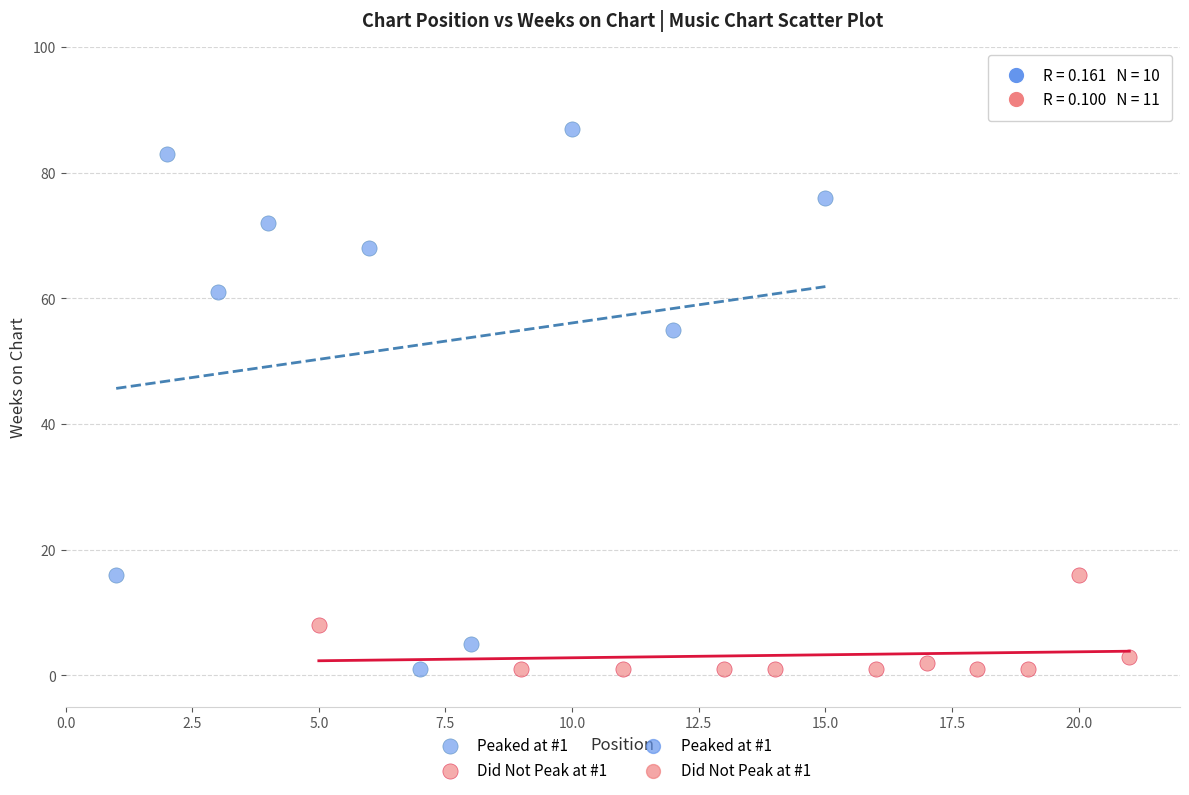

Which series has the widest spread of Y values?

Peaked at #1